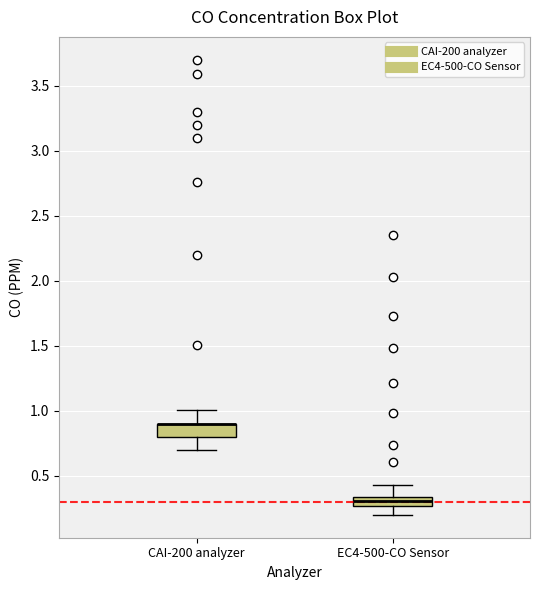

Where does the upper whisker of the box for CAI-200 analyzer end on the y-axis? The values are not printed on the chart, so give them approximately, as read against the axis.

1.00